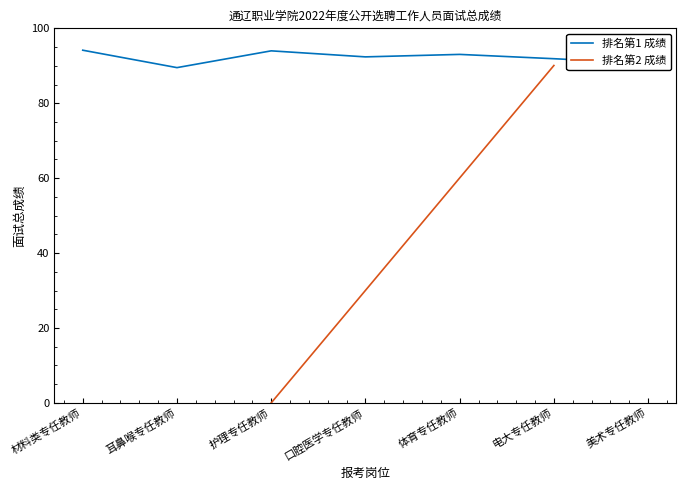

List the labels in order of value, largest first.

材料类专任教师, 护理专任教师, 体育专任教师, 口腔医学专任教师, 电大专任教师, 美术专任教师, 耳鼻喉专任教师